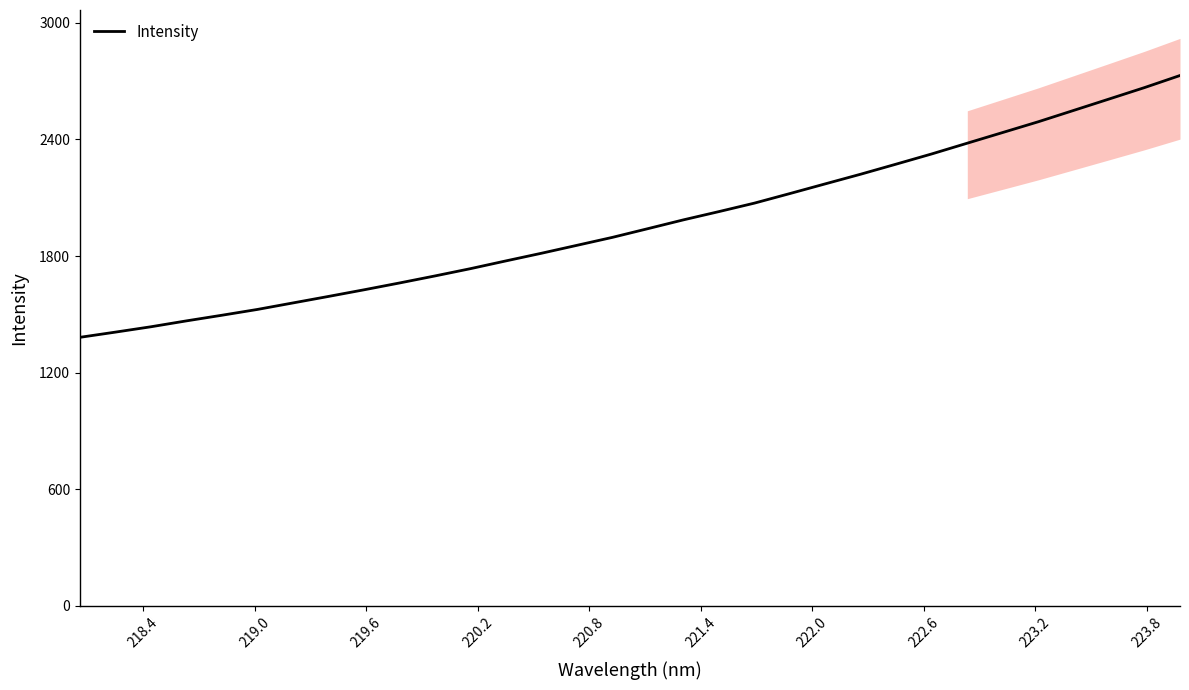

How many lines are shown in the chart?

1